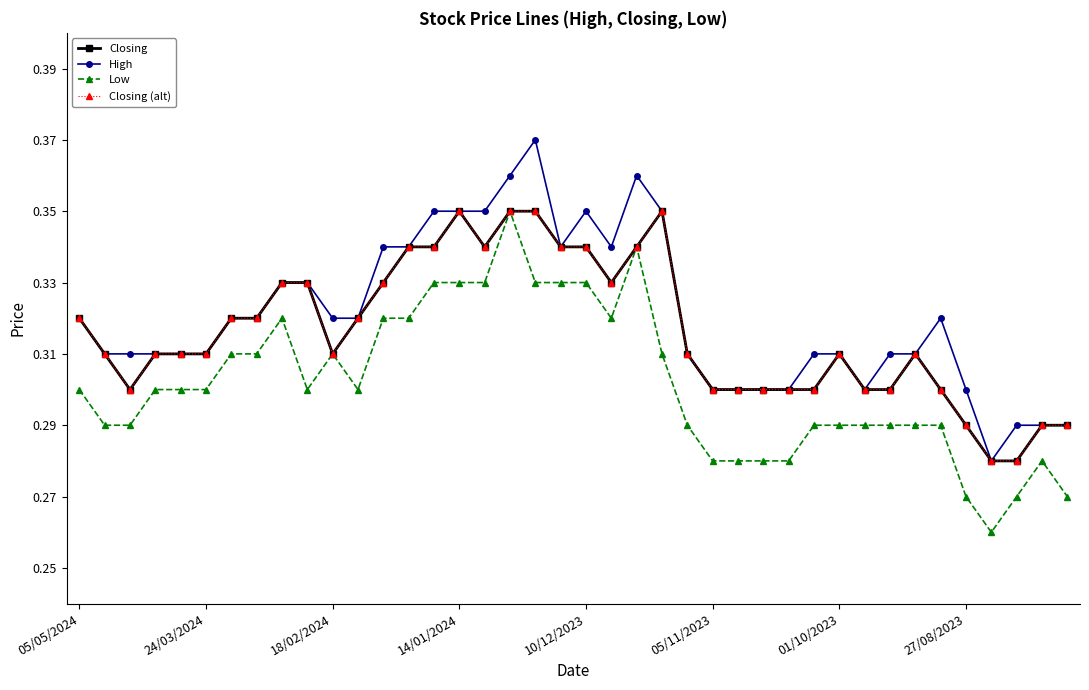

How many lines are shown in the chart?

4